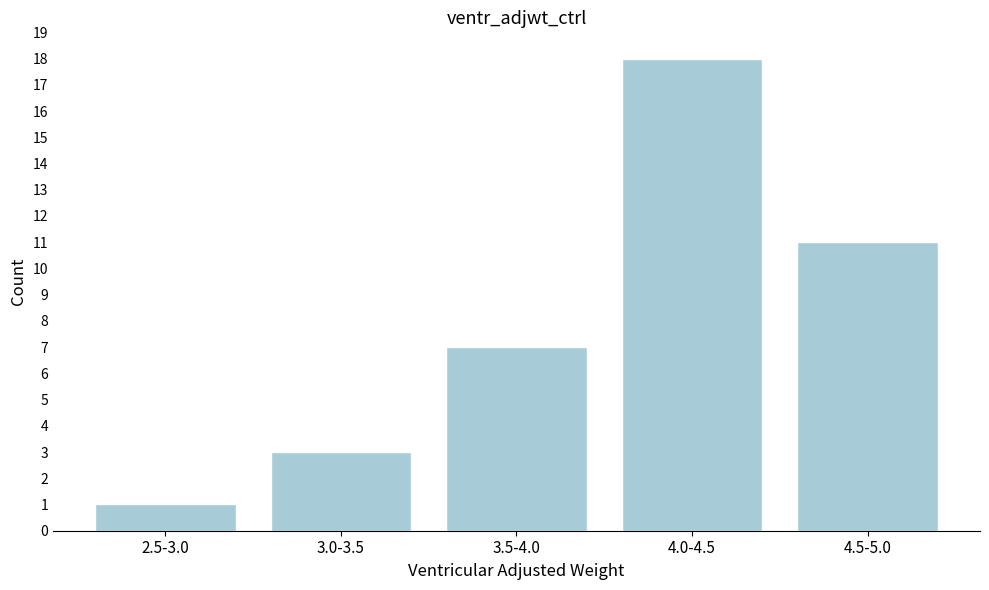

Reading left to right, what are all the values shown in this chart?

1	3	7	18	11